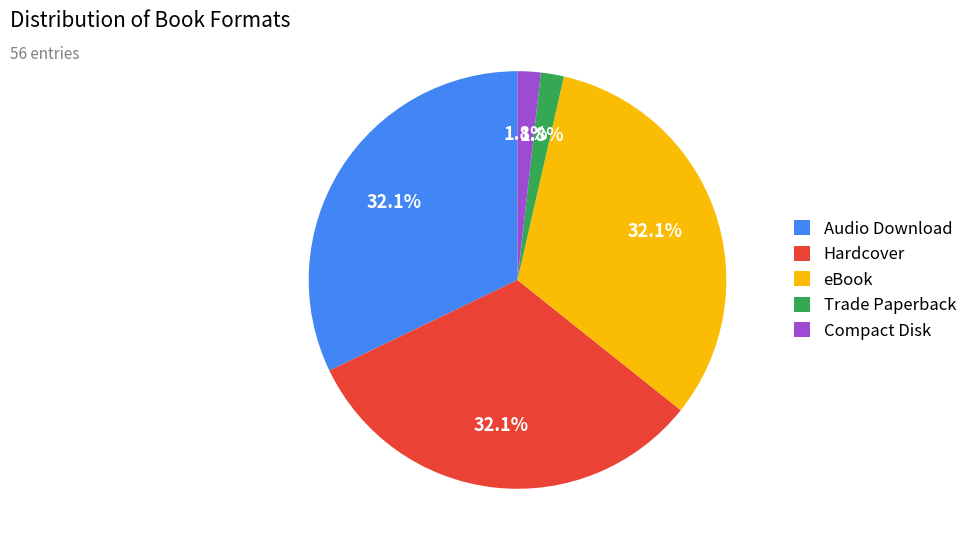

Between Trade Paperback and eBook, which is larger?

eBook